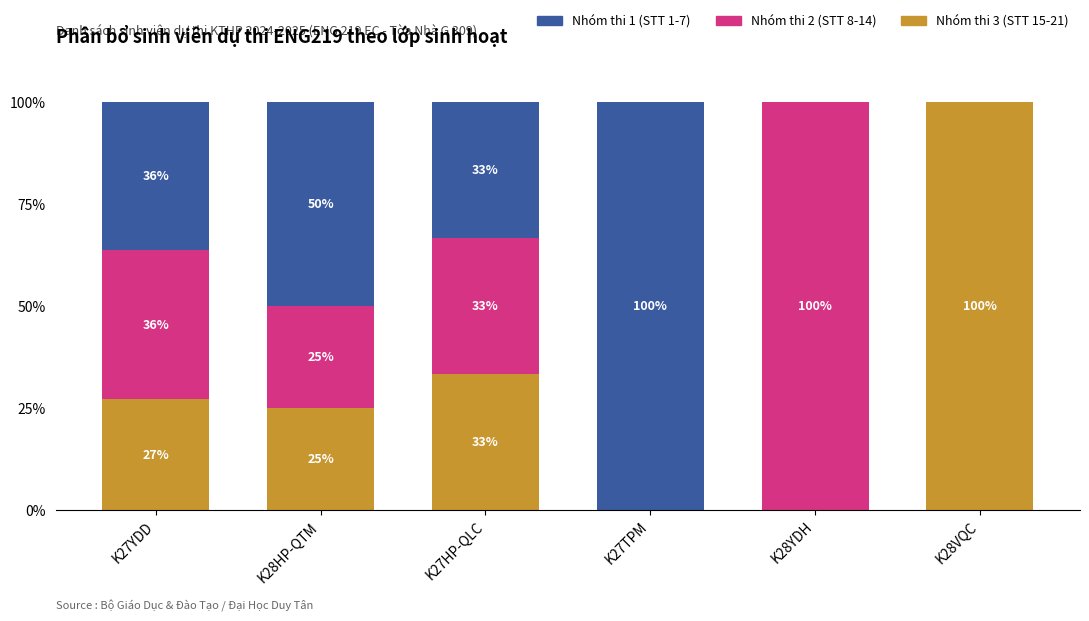

The value of Nhóm thi 3 (STT 15-21) at K28VQC is 61.3. True or false?

False